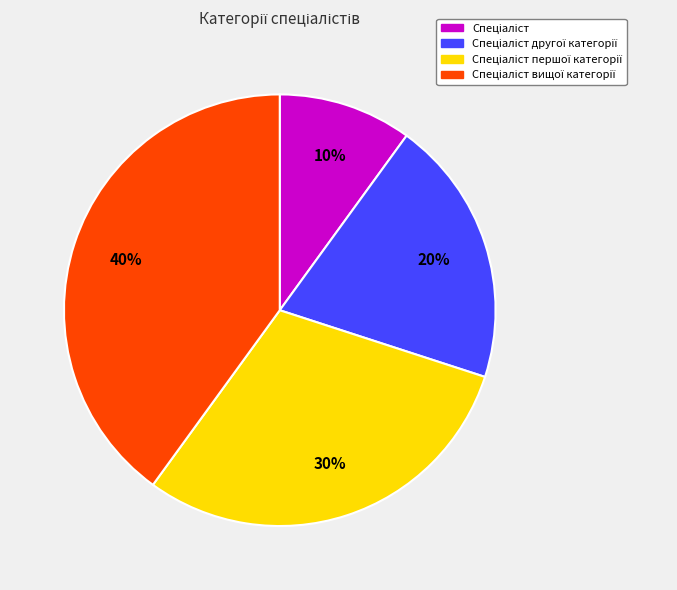

To the nearest percent, what is the average slice percentage?

25%